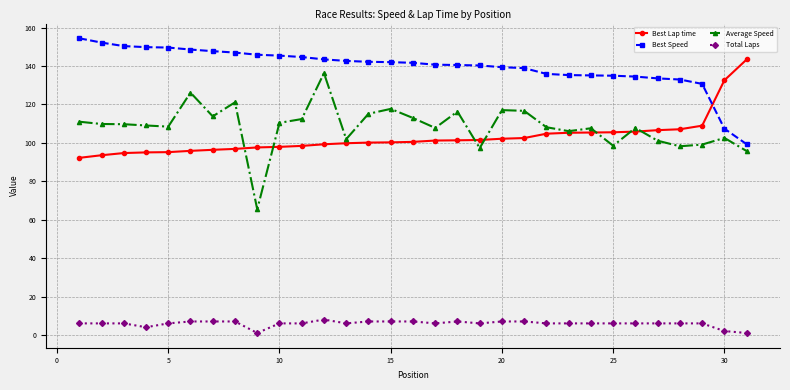

List the series in order of their peak value, lowest first.

Total Laps, Average Speed, Best Lap time, Best Speed